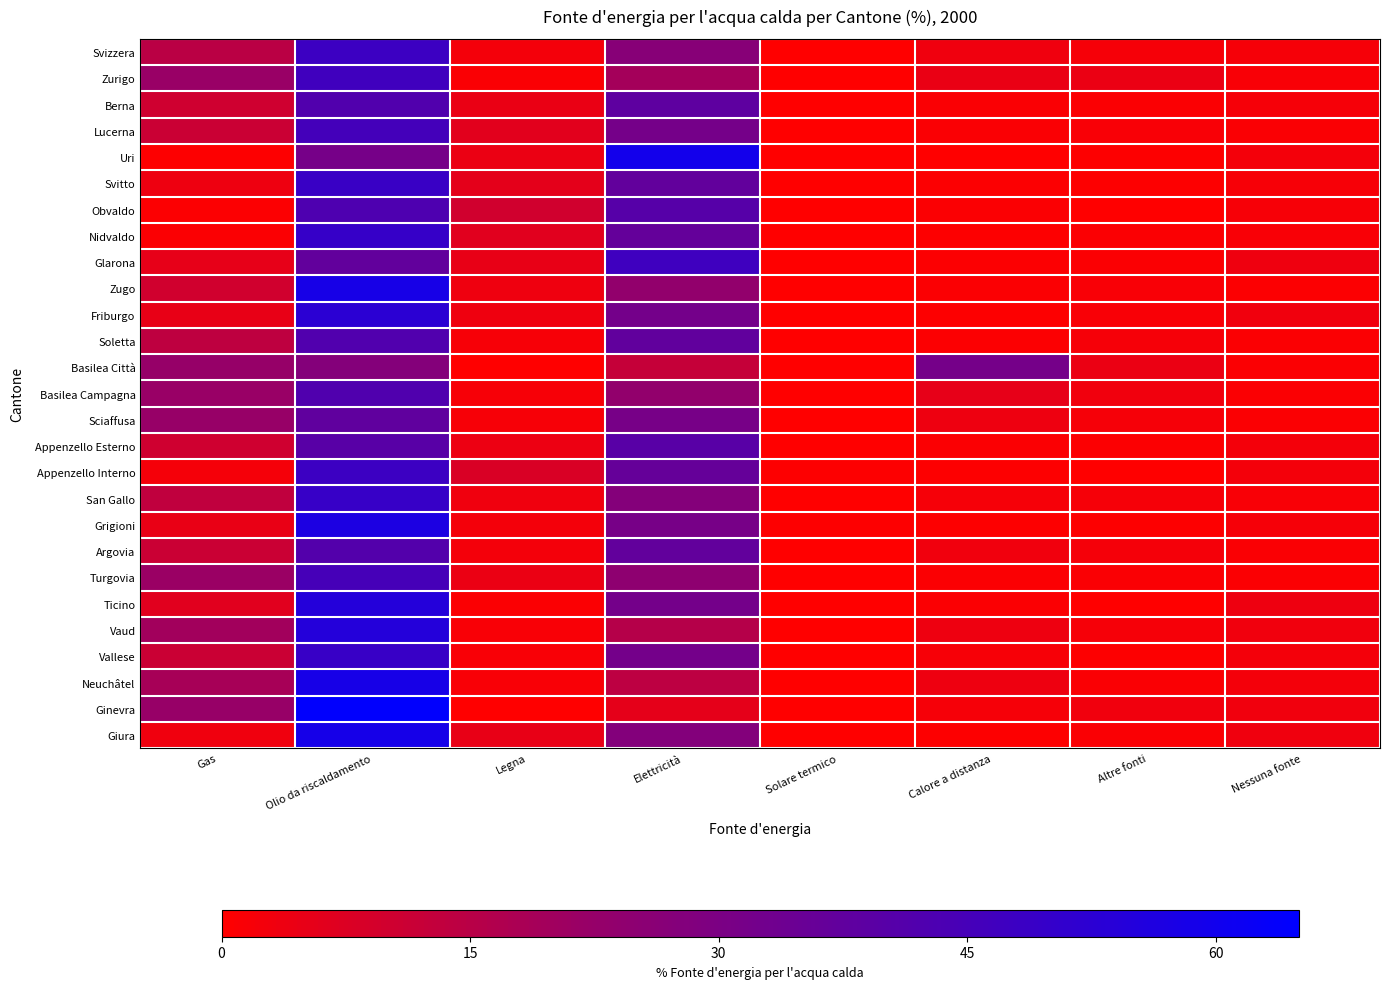

What is the total value across all series at Altre fonti?

38.6